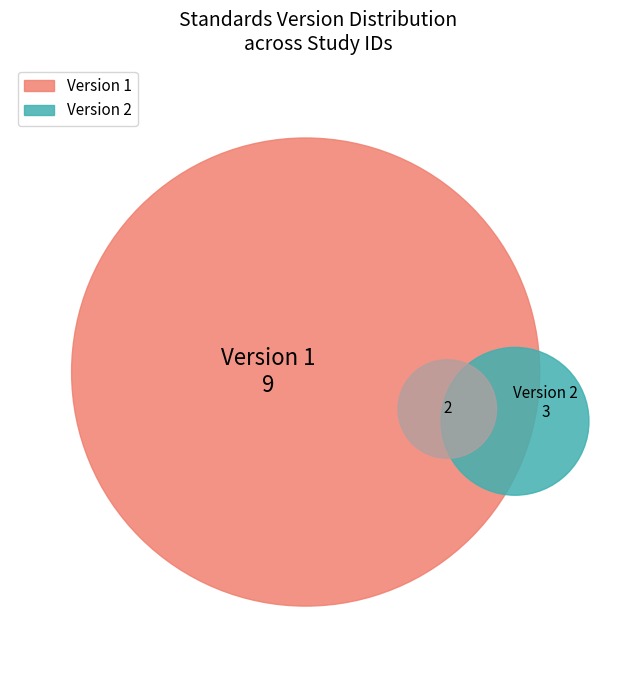

Combined, do 10 and Version 1 account for over 50%?

No